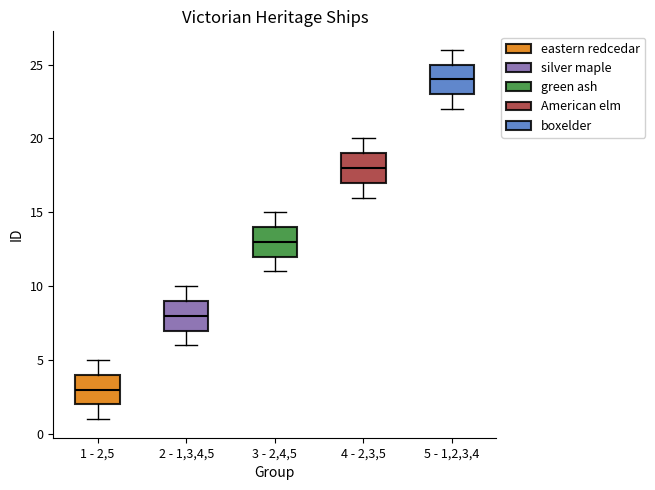

Where does the upper whisker of the box for 4 - 2,3,5 end on the y-axis? The values are not printed on the chart, so give them approximately, as read against the axis.

20